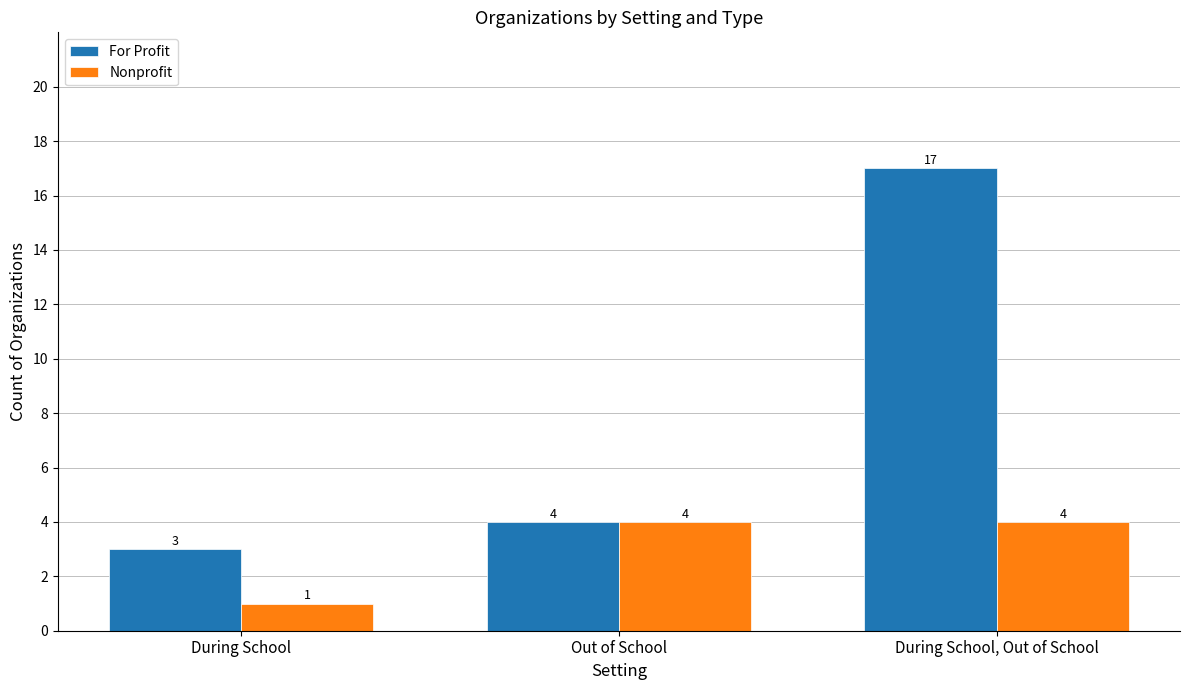

Which category has the lowest value in the Nonprofit series?

During School